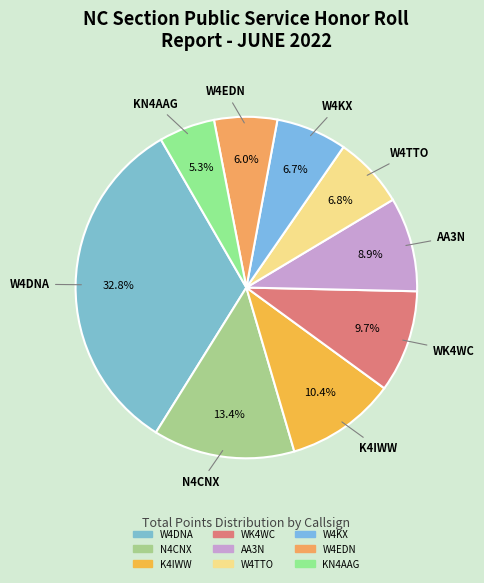

Between W4DNA and KN4AAG, which is larger?

W4DNA